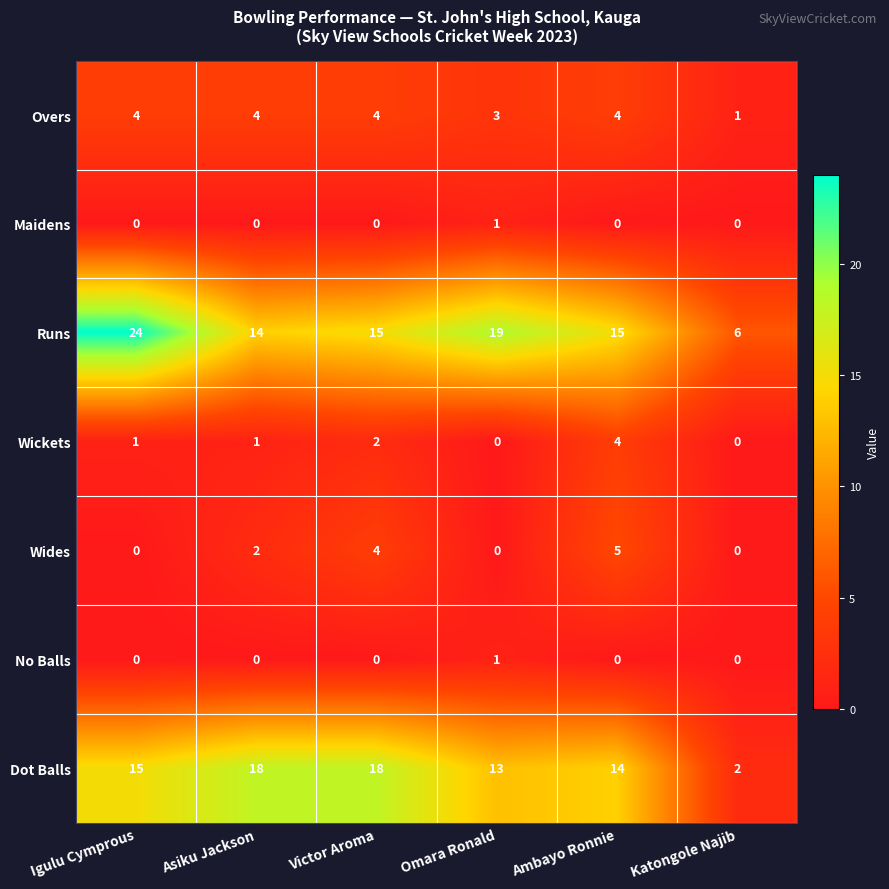

How many Wickets values are between 0 and 2?

5